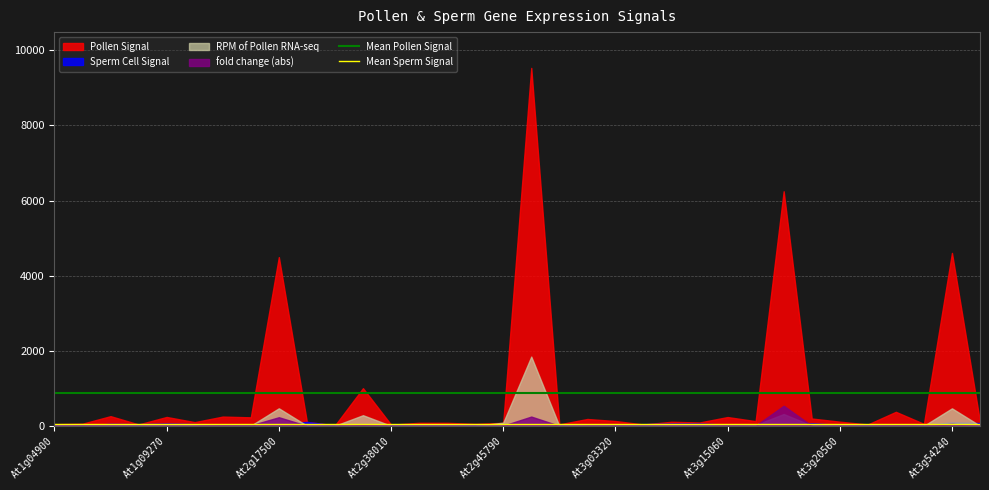

True or false: Mean Pollen Signal has more than 2 points higher than both neighbors.

False